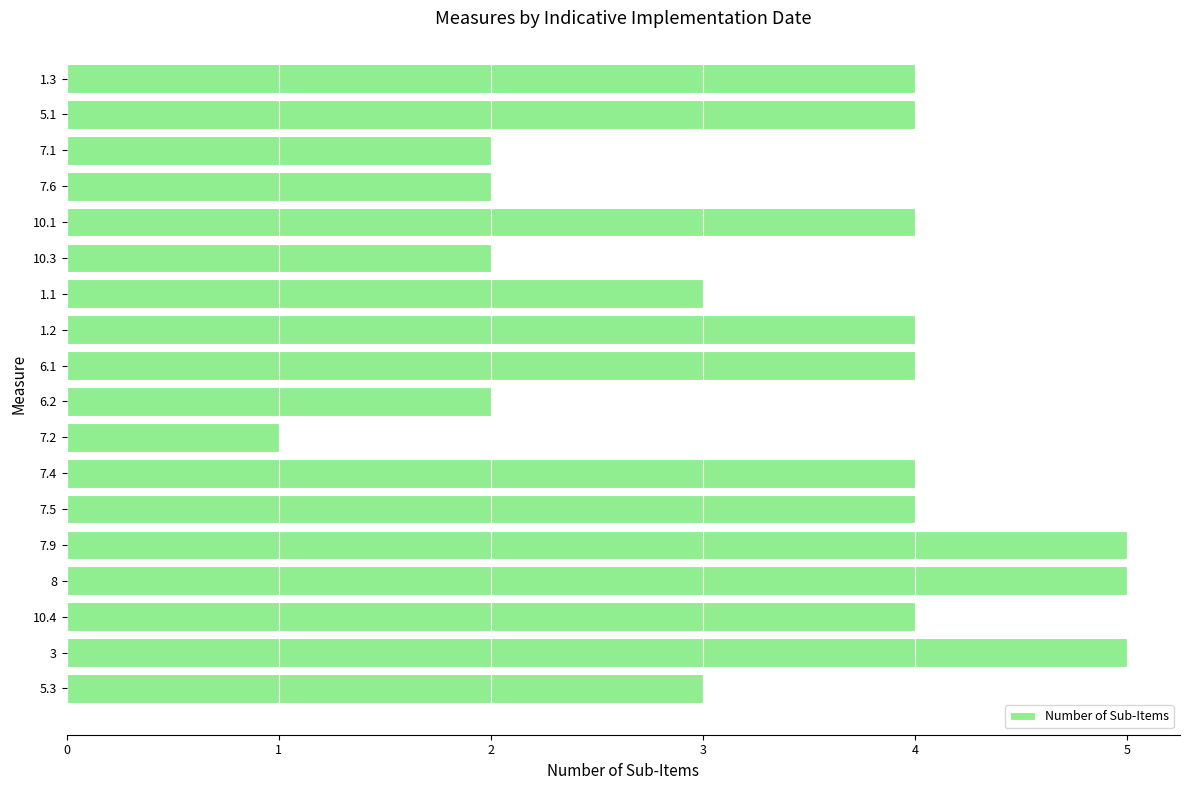

Which label corresponds to the smallest value in the chart?

7.2